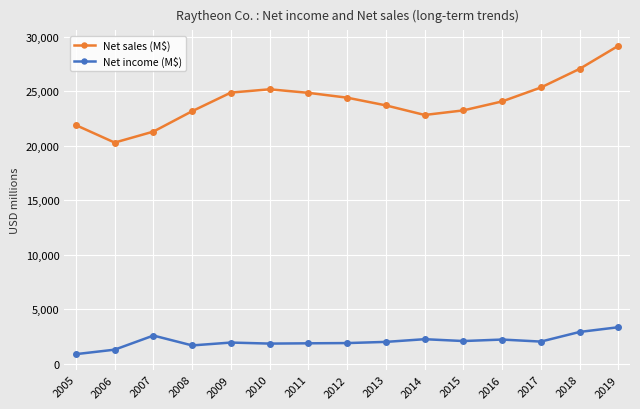

At which category does Net sales (M$) reach its first local peak?

2010